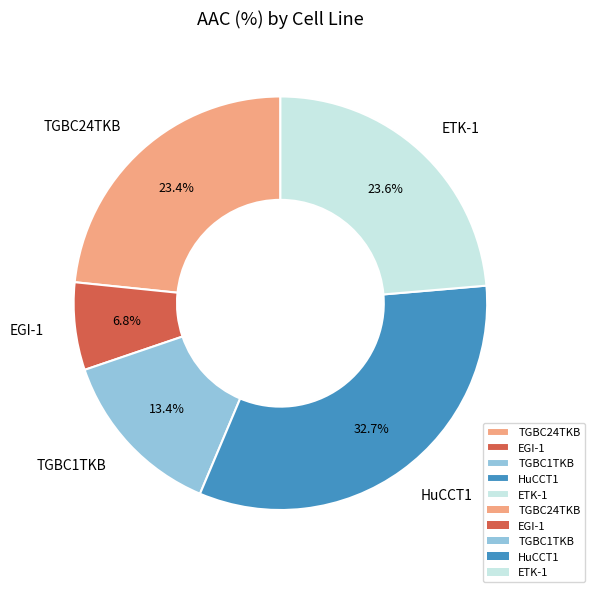

Does any single category account for the majority?

No